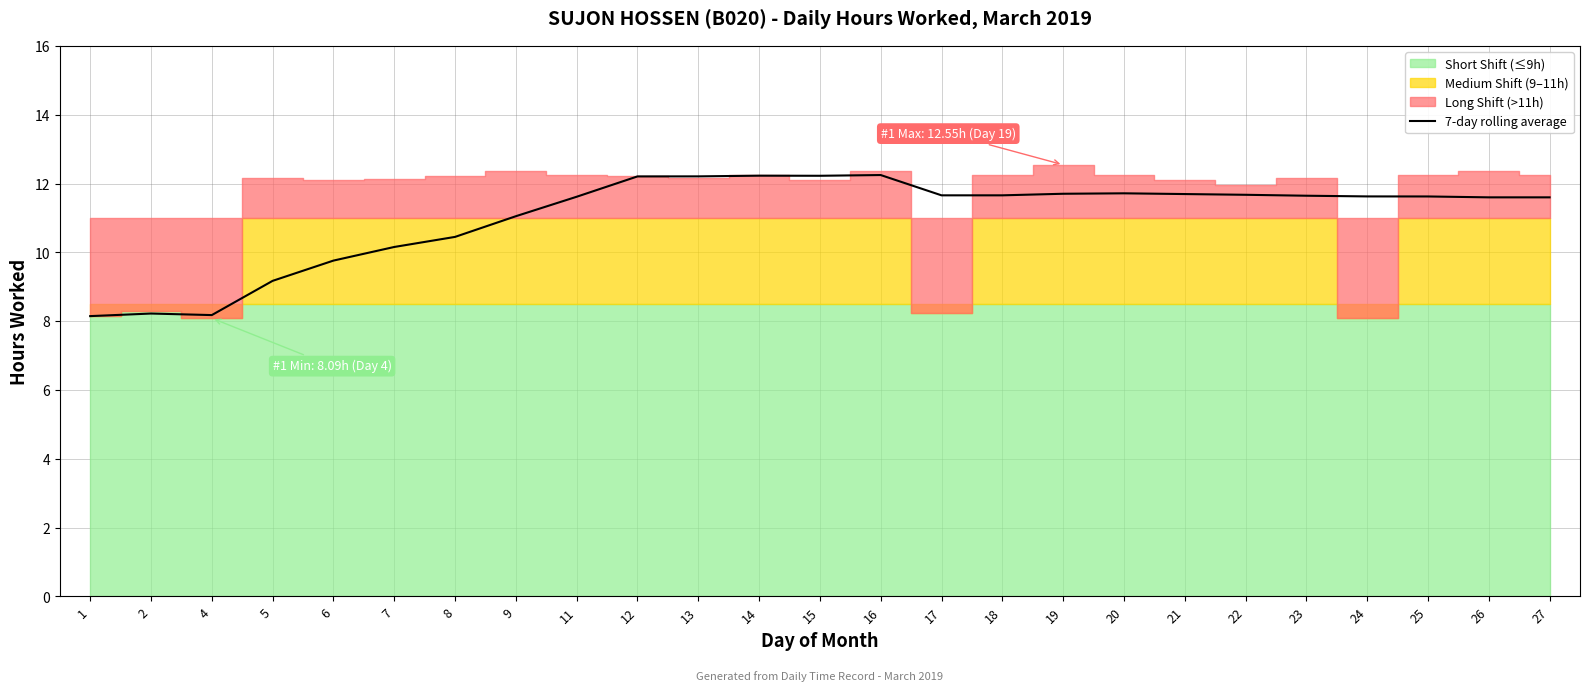

What is the value of the 11th point from the left?

12.2